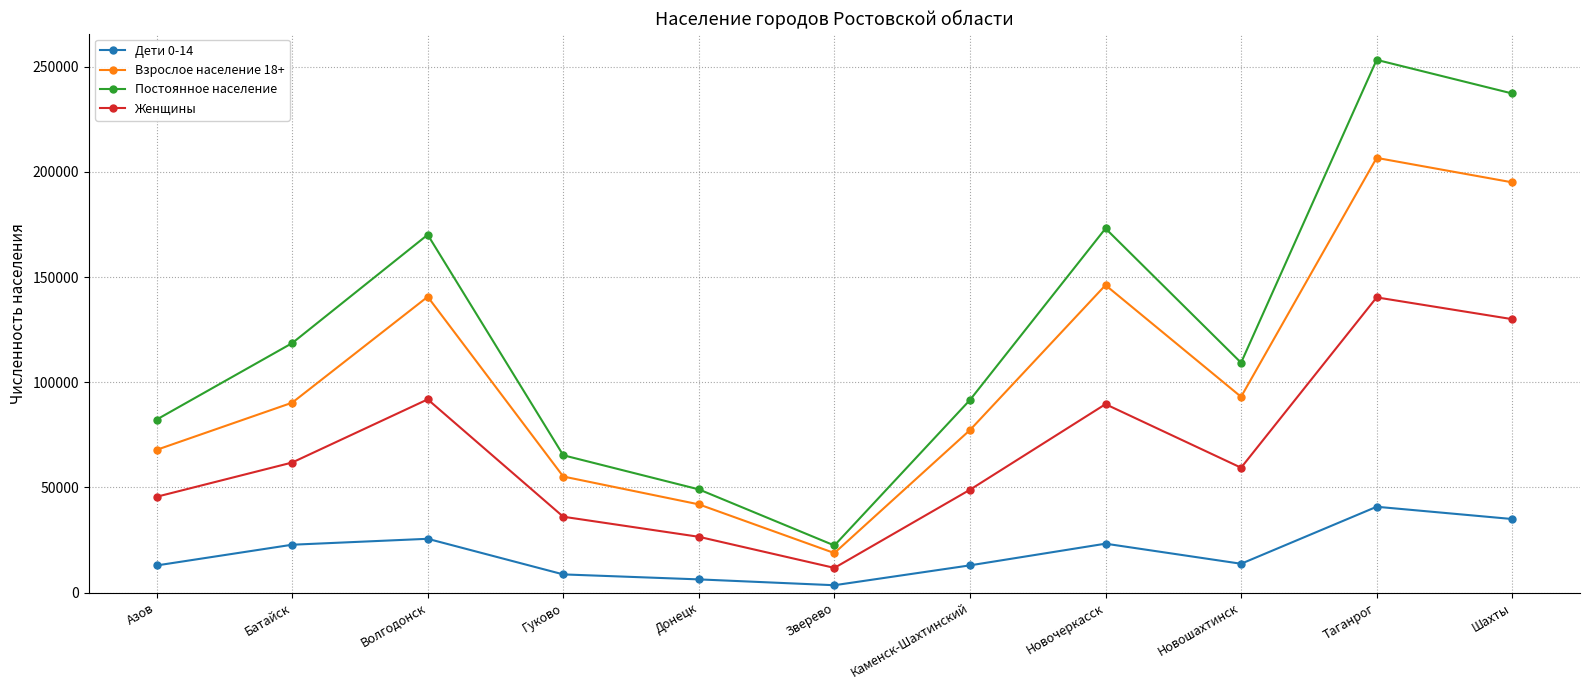

At which category is the sum across all series the highest?

Таганрог